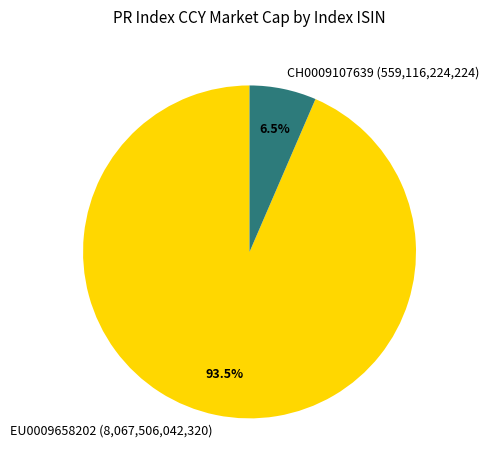

Does EU0009658202 (8,067,506,042,320) account for over 50% of the chart?

Yes